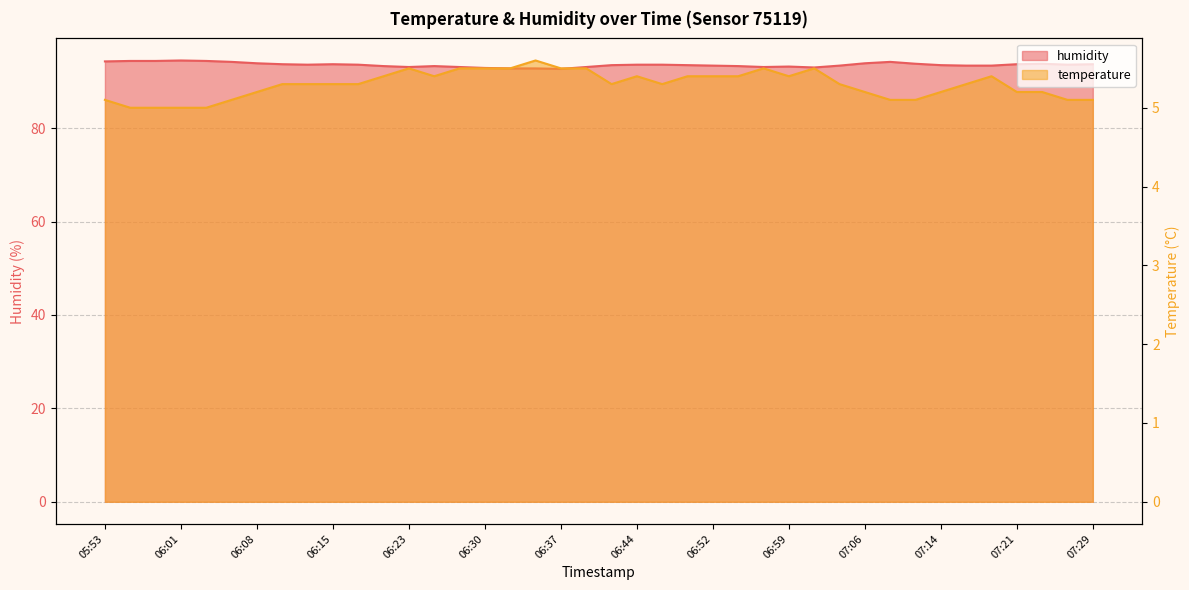

True or false: temperature and humidity cross at least once.

False